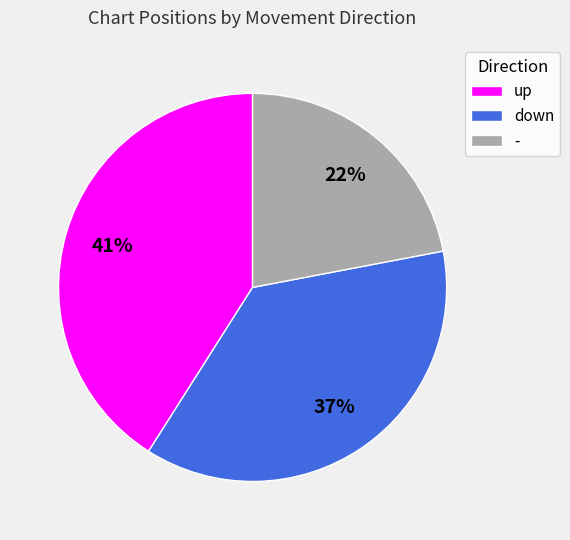

Is the sum of down and up greater than half?

Yes